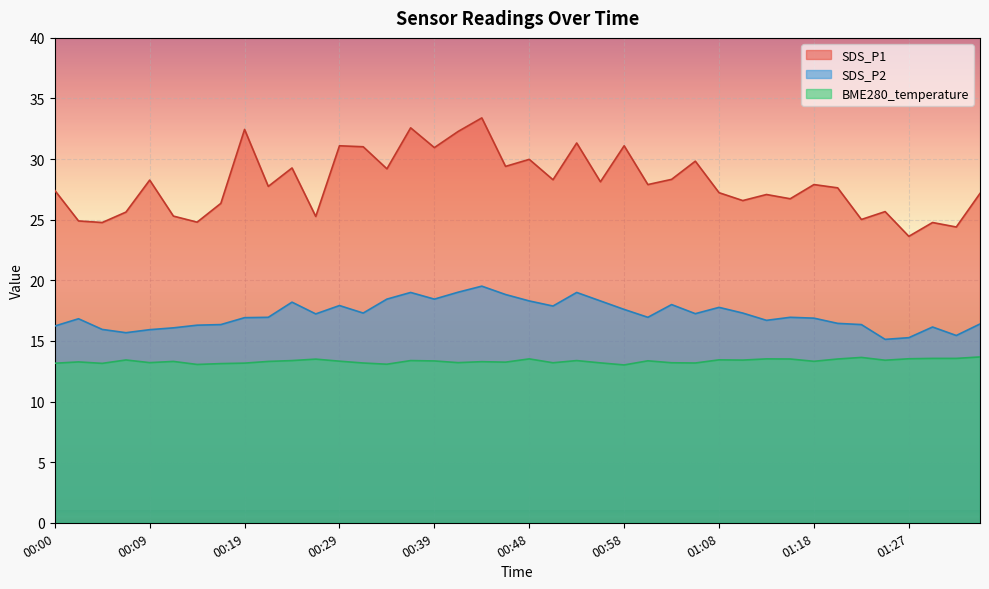

At which category does SDS_P1 reach its first local valley?

00:04